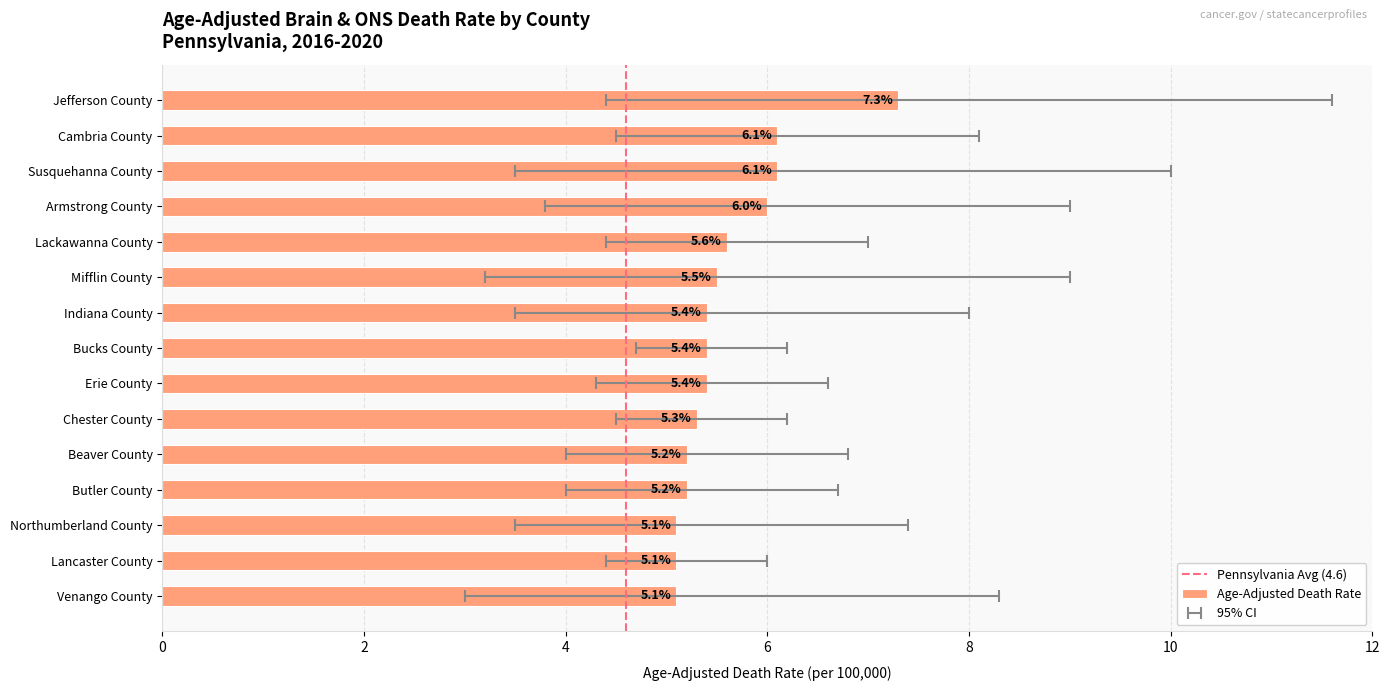

Rank the series by their maximum value, from highest to lowest.

Upper CI (Rate), Age-Adjusted Death Rate, Lower CI (Rate)